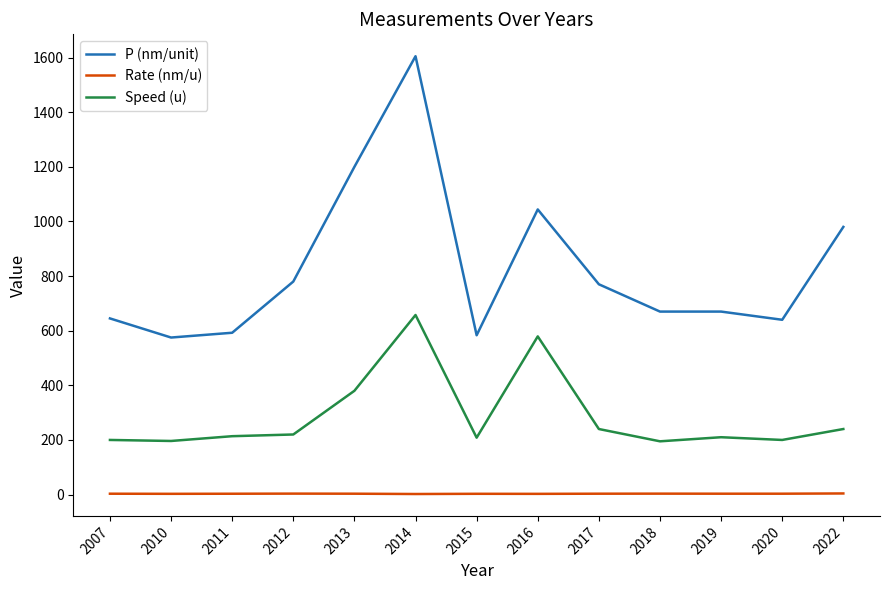

Which series has the largest range (max minus min)?

P (nm/unit)